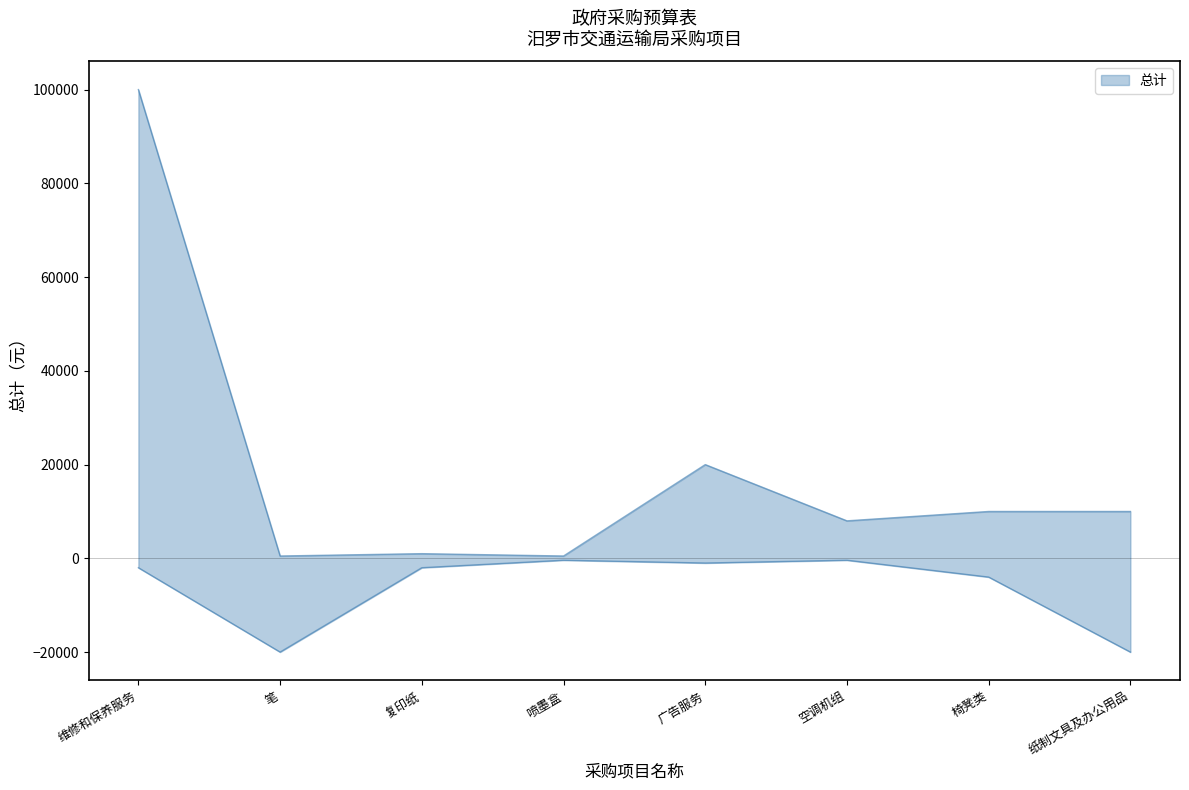

Reading left to right, extract all data points from this chart.

100000	500	1000	500	20000	8000	10000	10000